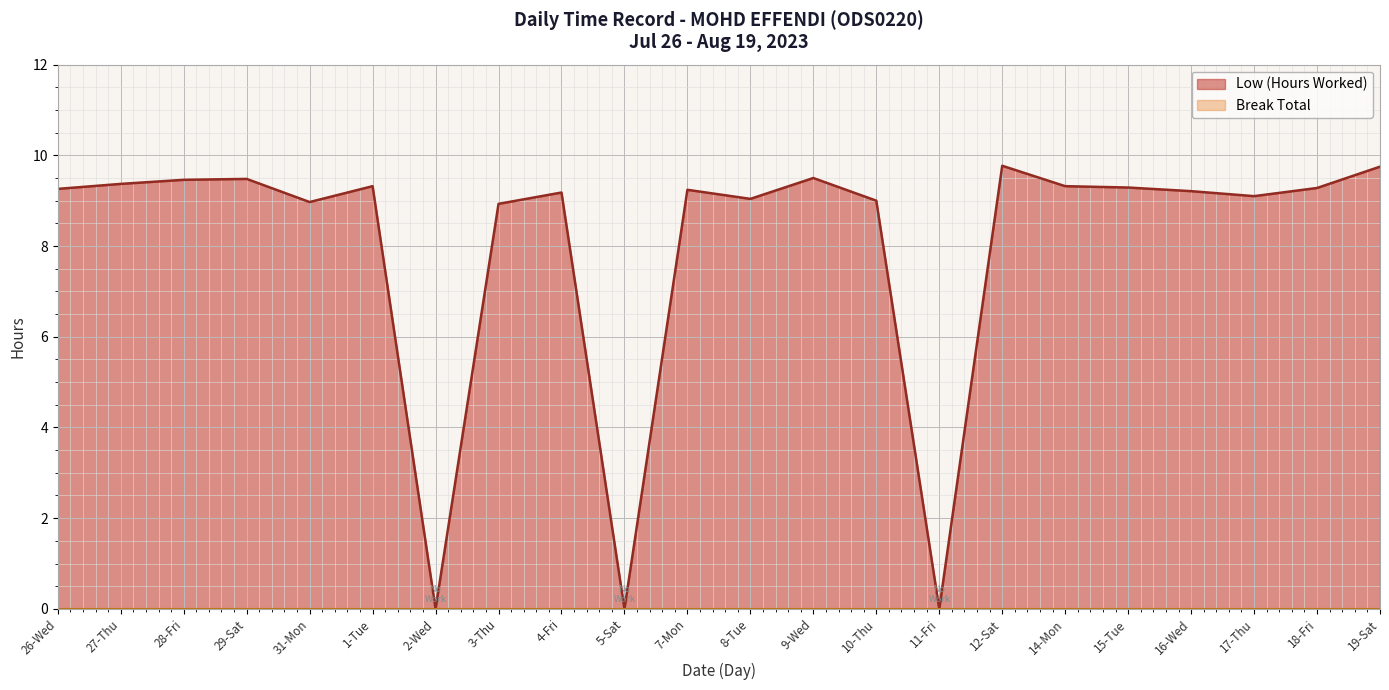

What is the maximum value shown in the chart?

9.8